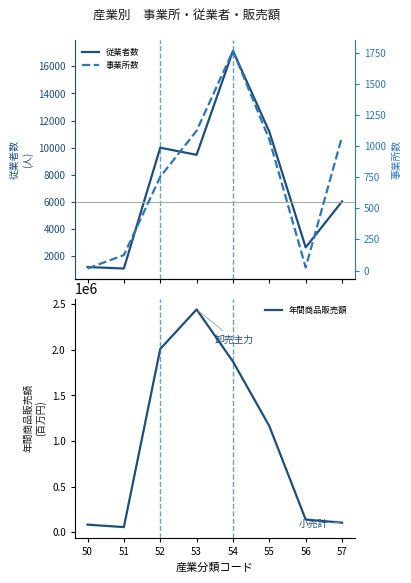

Which series has the largest total across all categories?

年間商品販売額